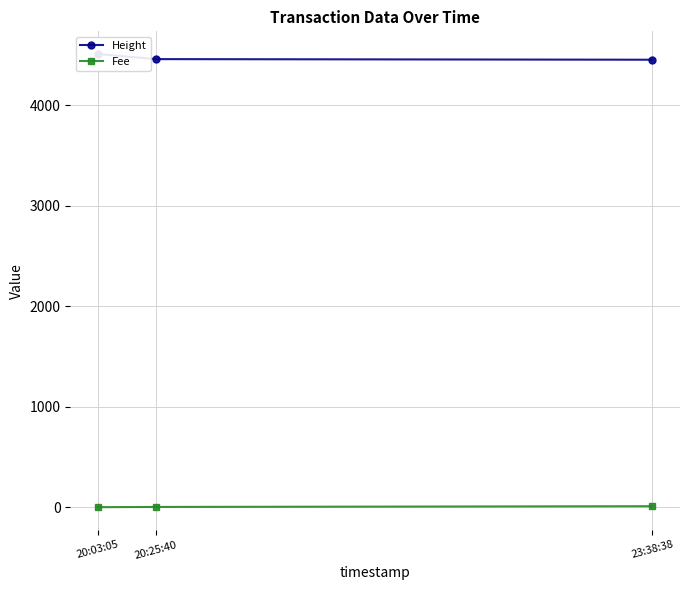

Rank the series at 23:38:38 from highest to lowest value.

Height, Fee